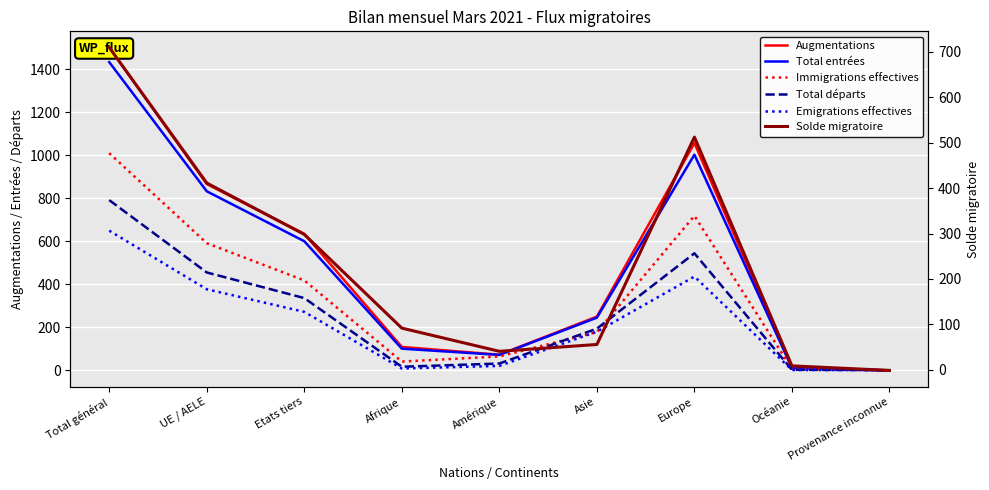

What is the sum of all Emigrations effectives values?

1947